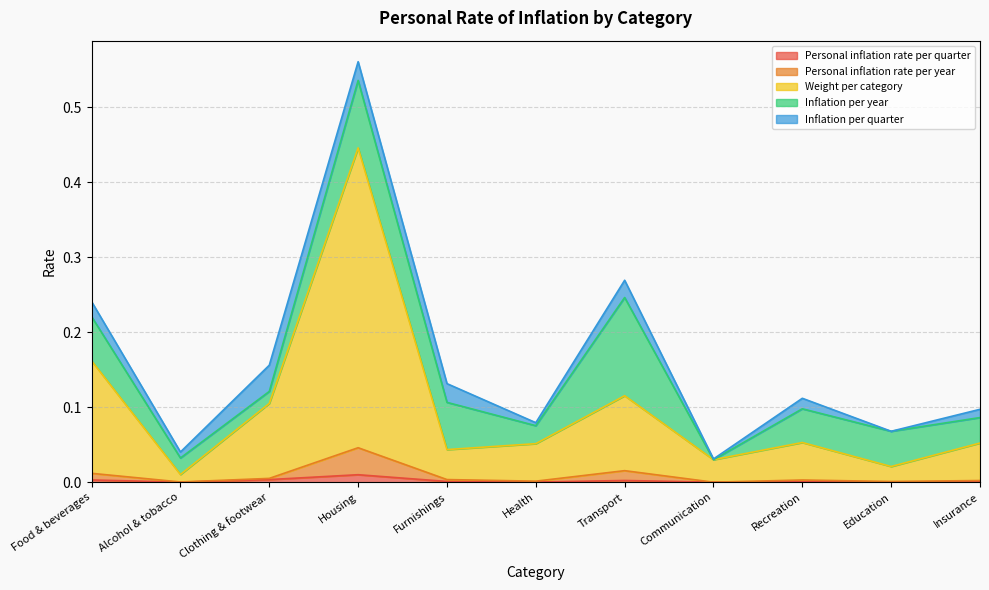

At which category is the sum across all series the highest?

Housing